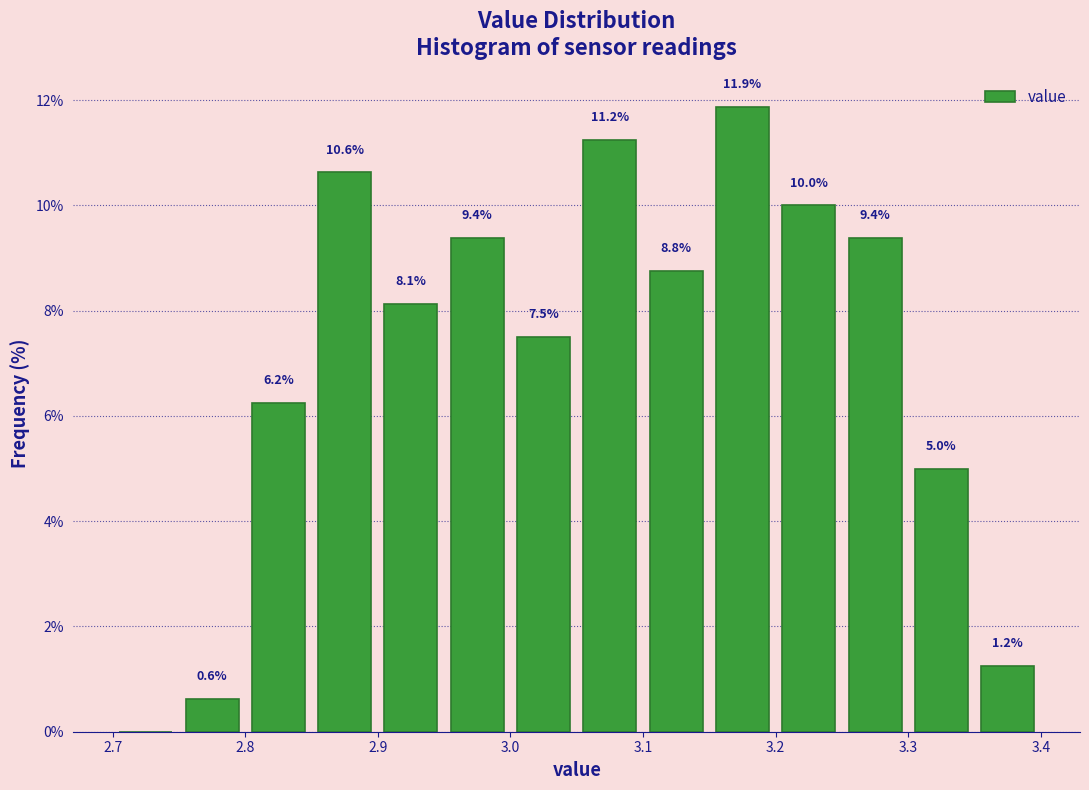

Which range on the x-axis has the tallest bar?

3.15 to 3.20